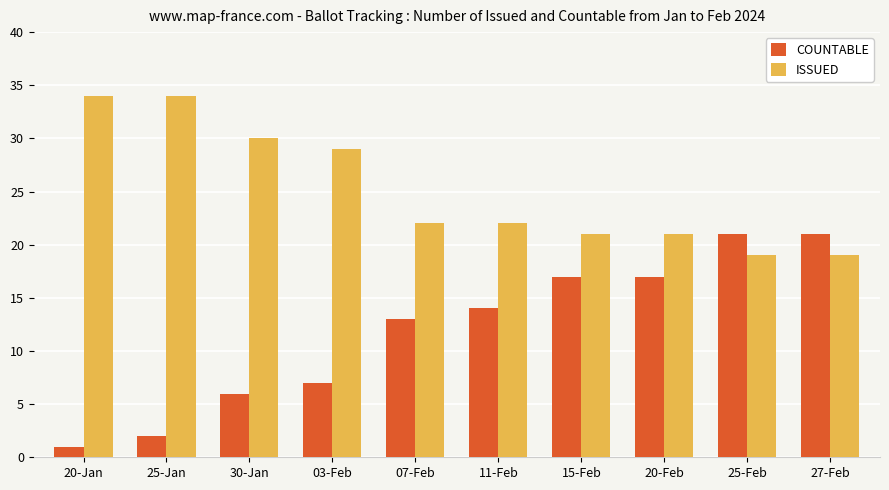

List the series in order of their peak value, highest first.

ISSUED, COUNTABLE